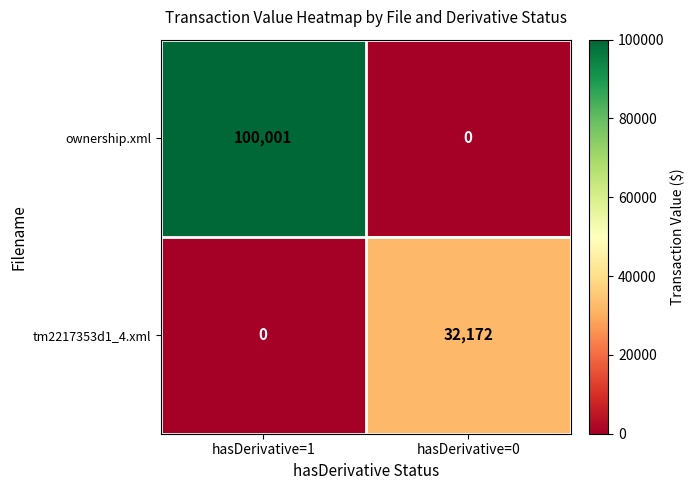

Rank the series by their maximum value, from lowest to highest.

tm2217353d1_4.xml, ownership.xml